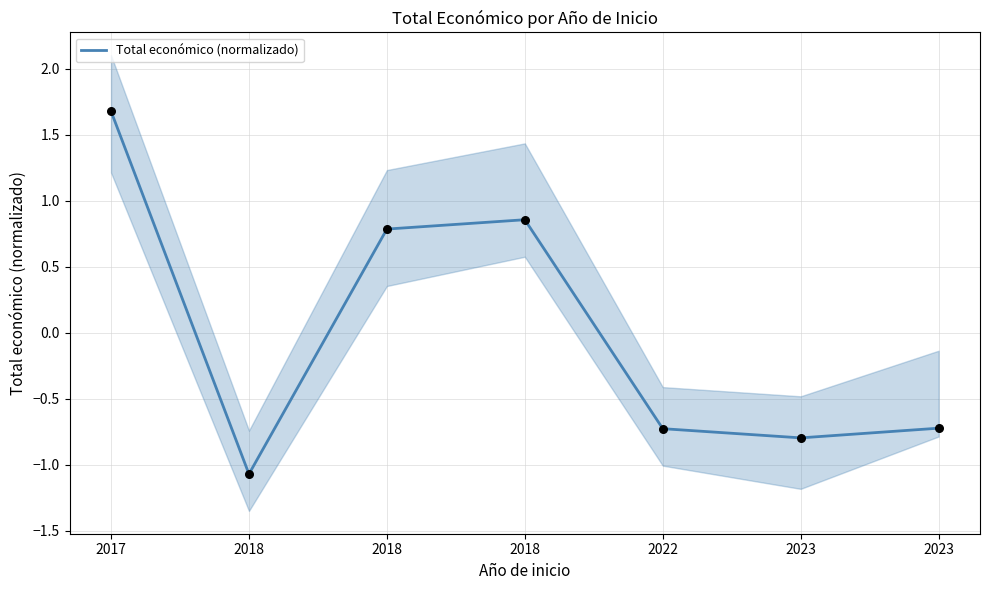

Between 2022 and 2017, which is larger?

2017